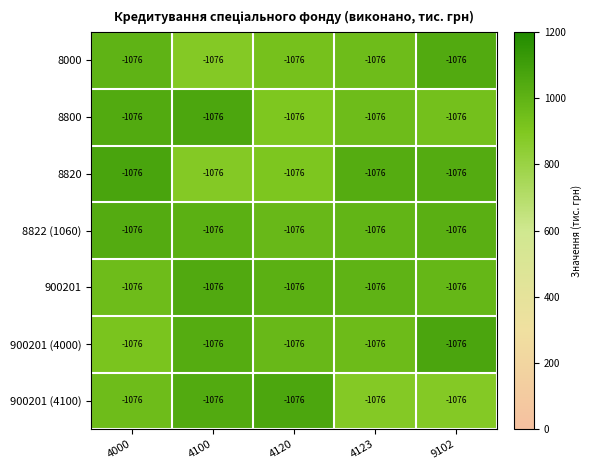

How many categories are shown in the chart?

5